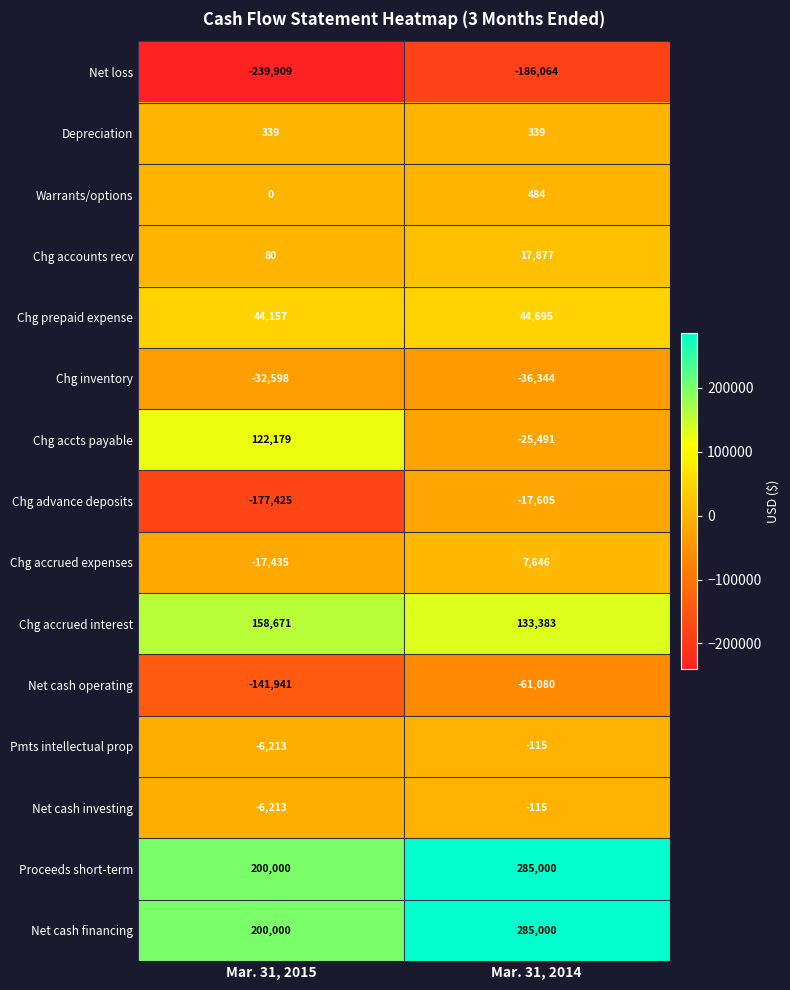

Count the number of data series in this chart.

15